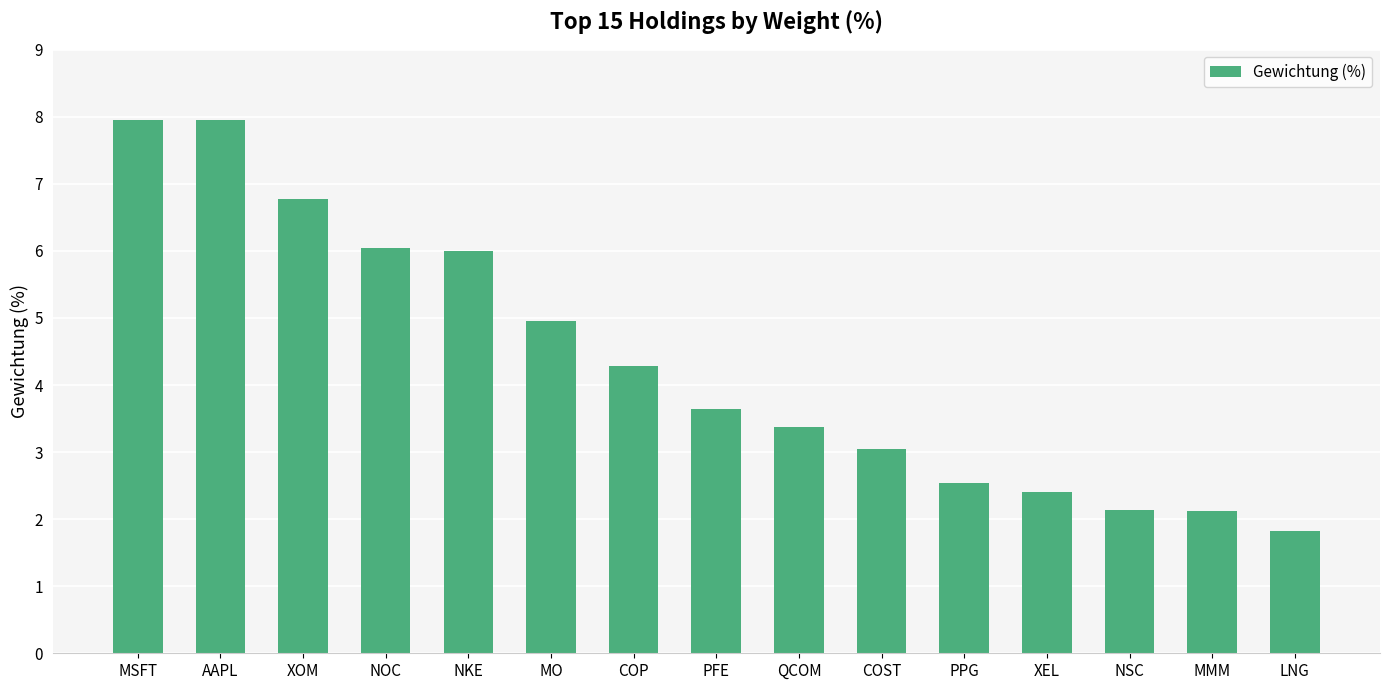

What is the change in value from XOM to NOC?

-0.7